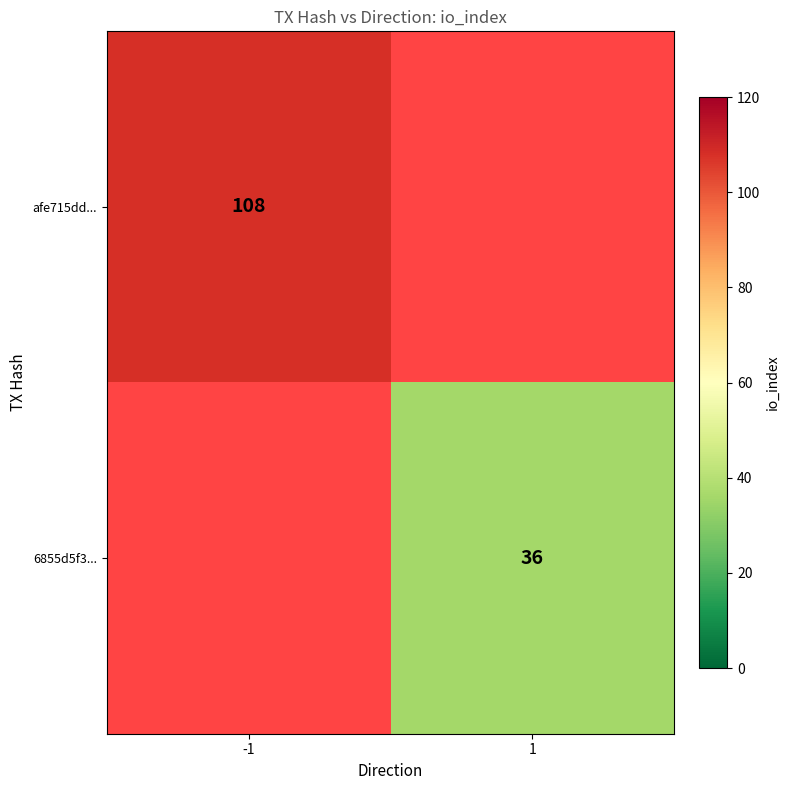

What is the total value across all series at -1?

108